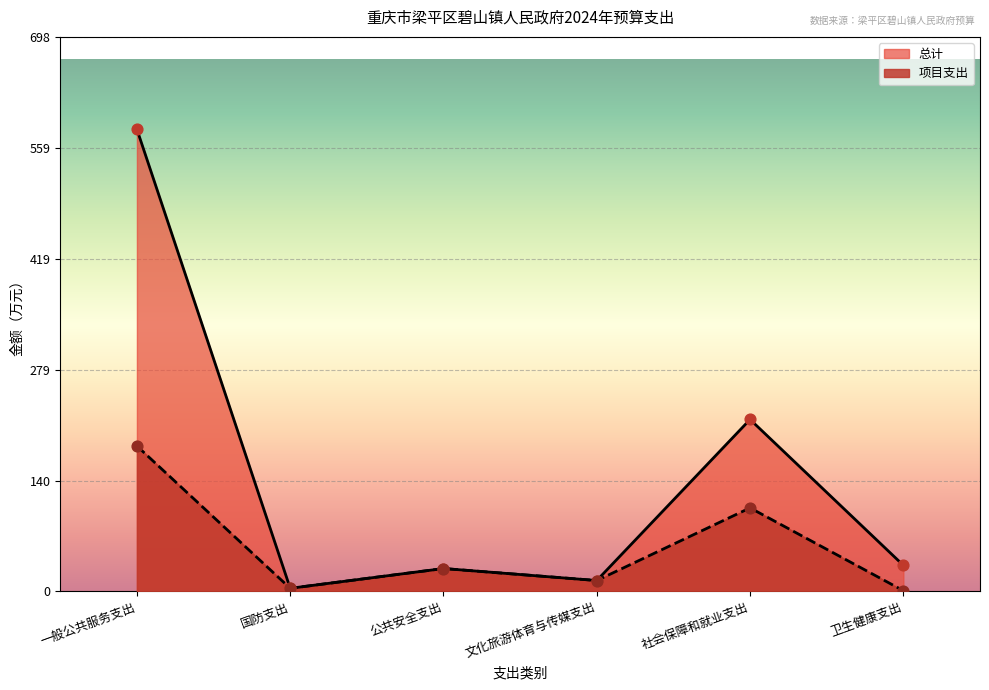

At which category is the sum across all series the highest?

一般公共服务支出